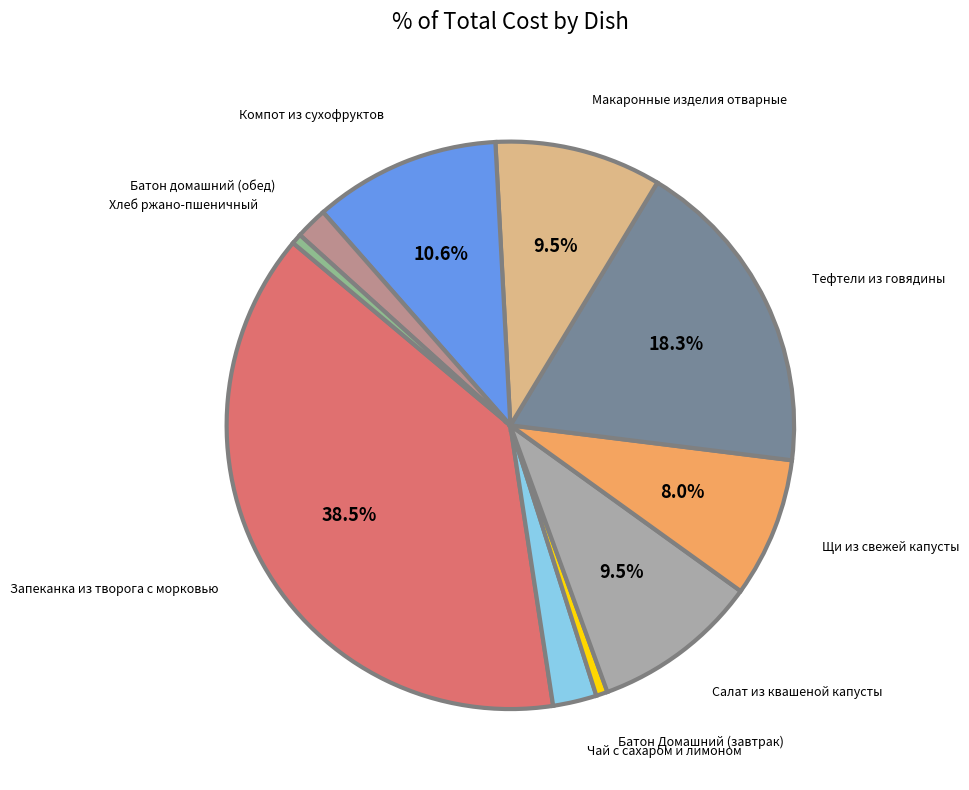

To the nearest percent, what is the average slice percentage?

10%